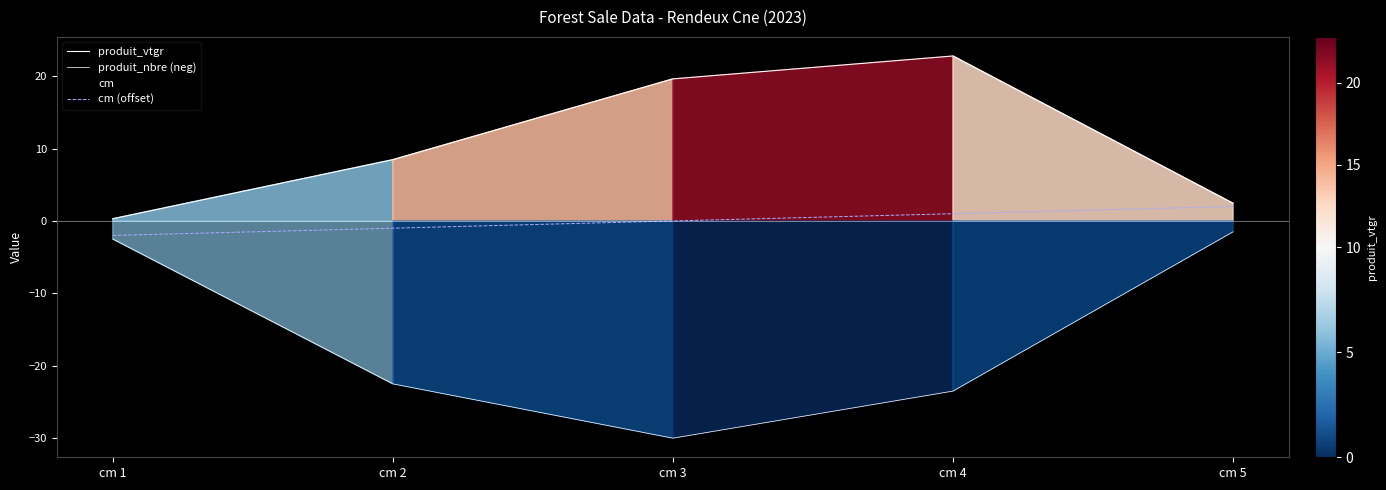

What is the value of the produit_vtgr point at the 3rd from the left?

19.6